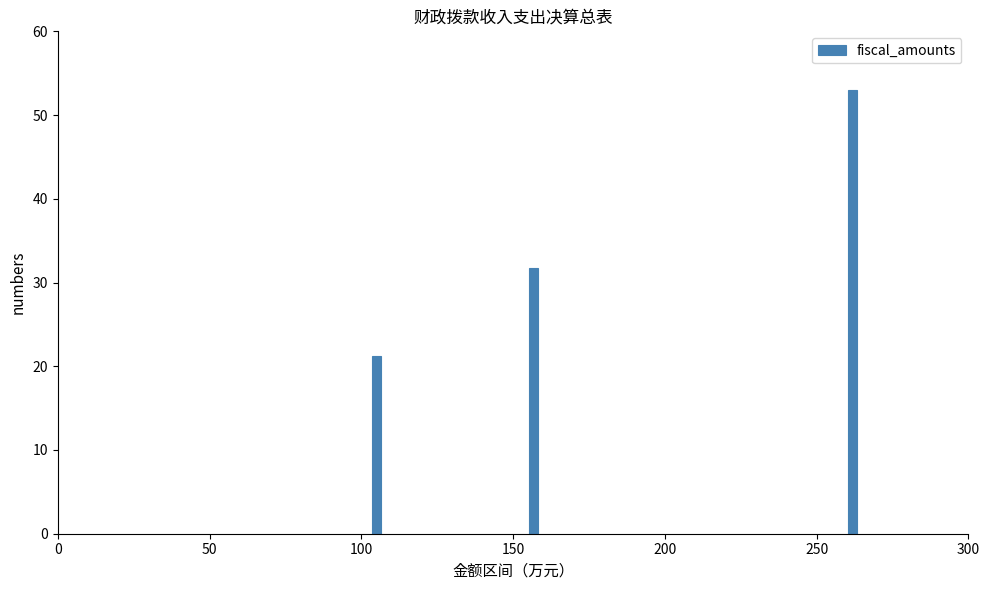

Reading right to left, what are all the values shown in this chart?

250=53.0	150=31.7	100=21.3